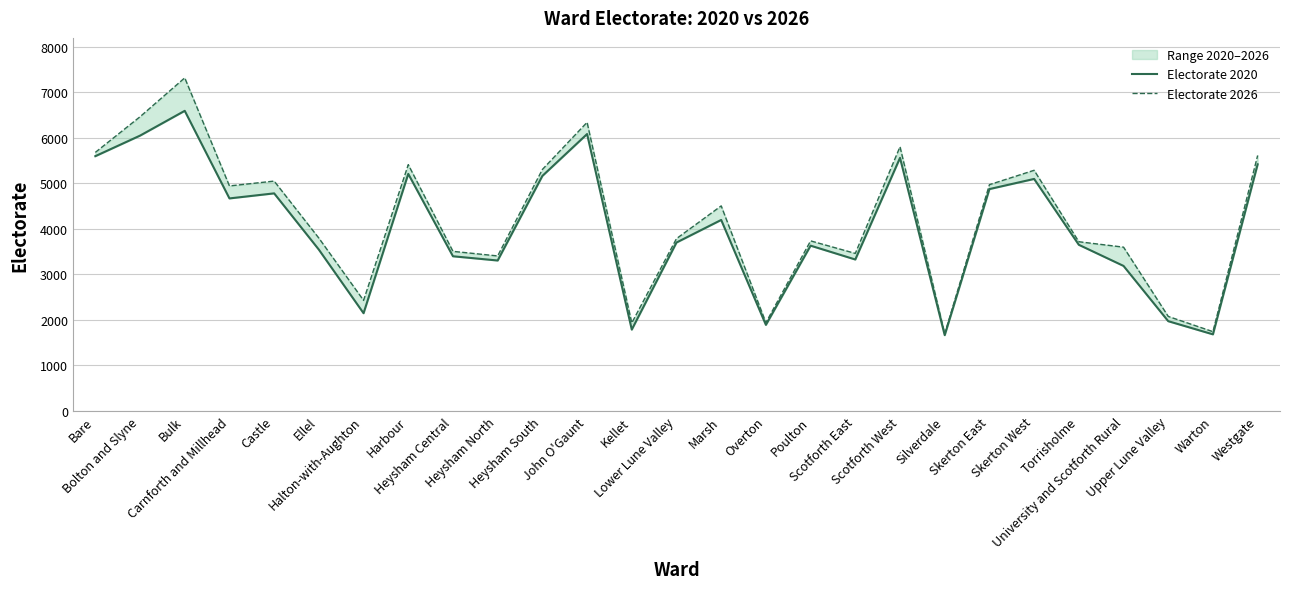

What is the minimum value for Electorate 2020?

1664.0